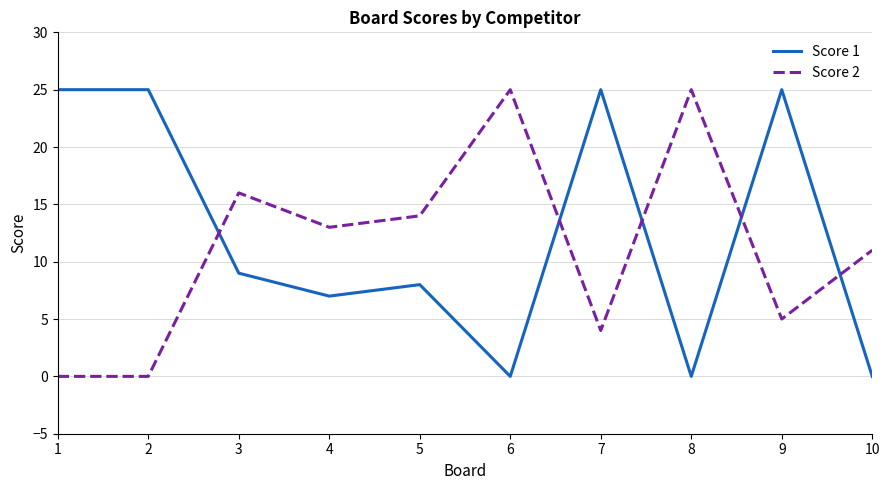

Reading left to right, list all the values displayed in this chart.

Score 1: 1=25	2=25	3=9	4=7	5=8	6=0	7=25	8=0	9=25	10=0
Score 2: 1=0	2=0	3=16	4=13	5=14	6=25	7=4	8=25	9=5	10=11